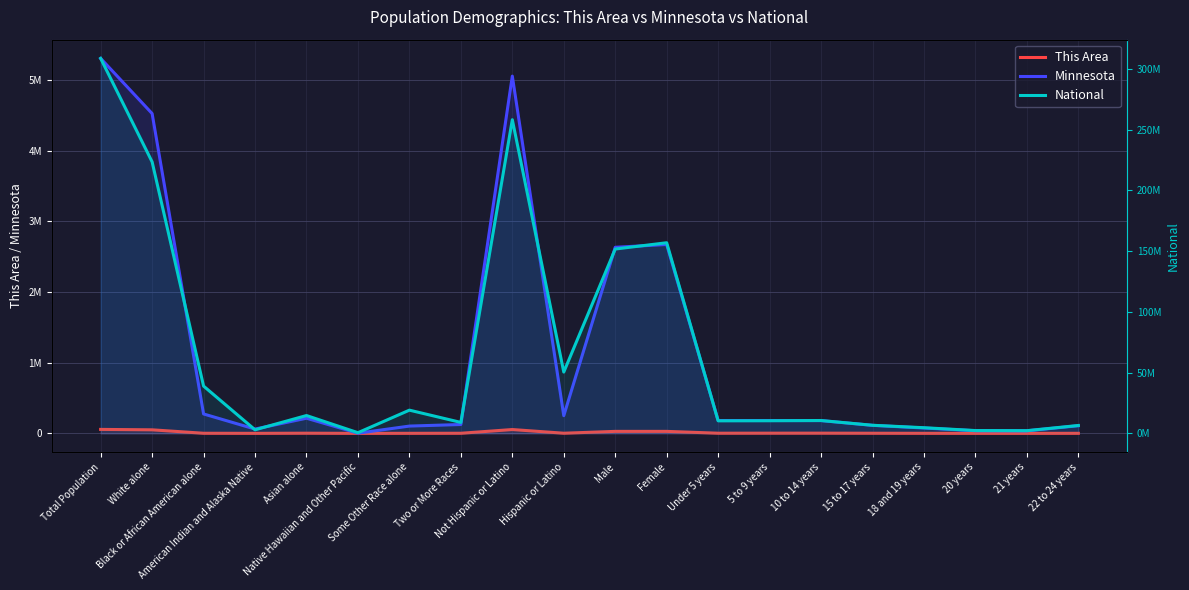

How many values in the National series are below 10579862?

10